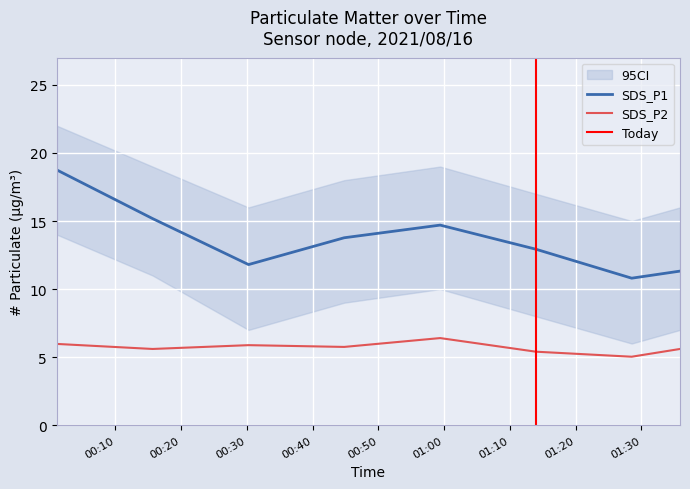

What is the approximate value of SDS_P1 at 2021/08/16 00:01:06?

18.8